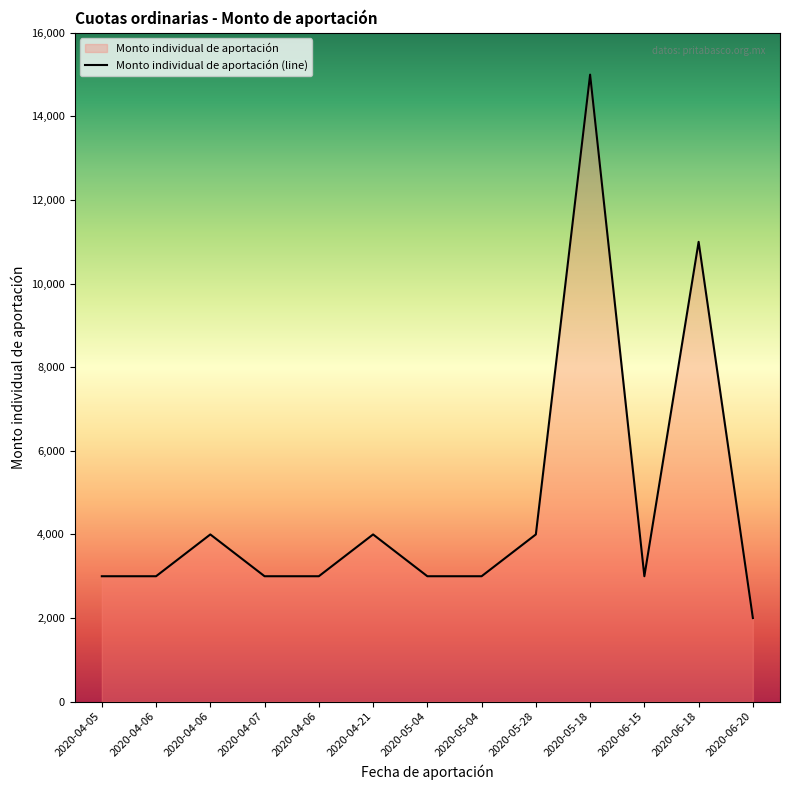

List the labels in order of value, smallest first.

2020-06-20, 2020-04-05, 2020-04-06, 2020-04-07, 2020-04-06, 2020-05-04, 2020-05-04, 2020-06-15, 2020-04-06, 2020-04-21, 2020-05-28, 2020-06-18, 2020-05-18